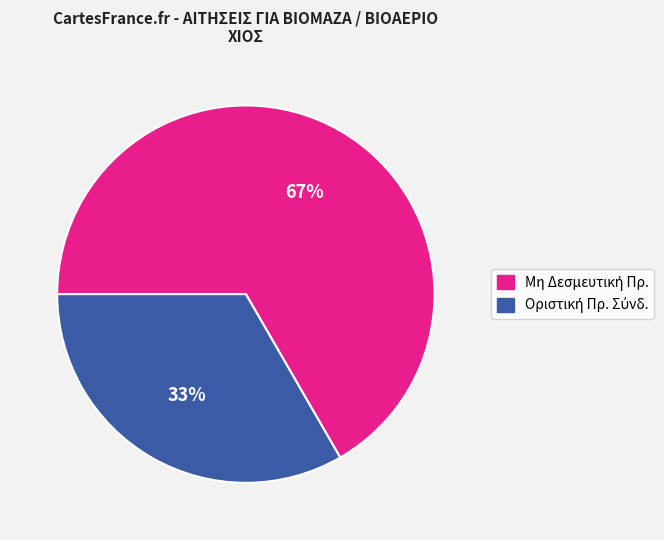

Is there any slice that represents more than half of the pie?

Yes